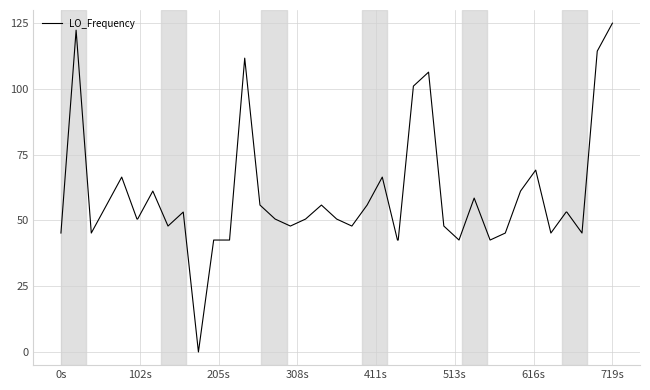

Does the chart display data point markers on the line(s)?

No